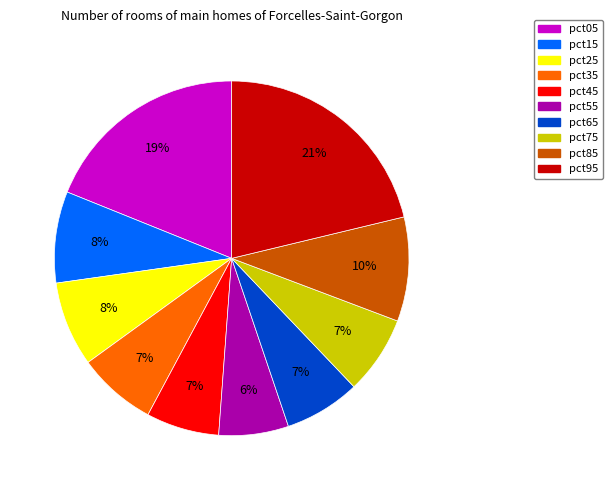

Do pct45 and pct85 together represent more than half of the pie?

No